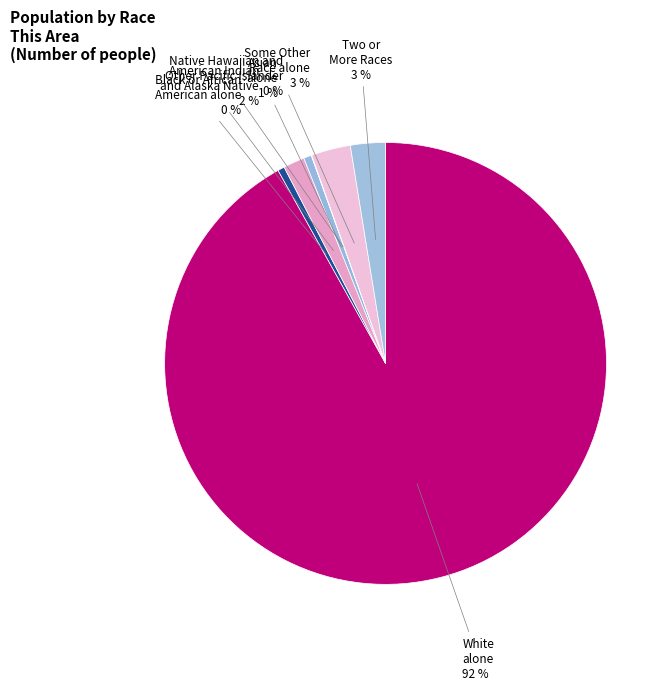

What is the majority slice?

White alone